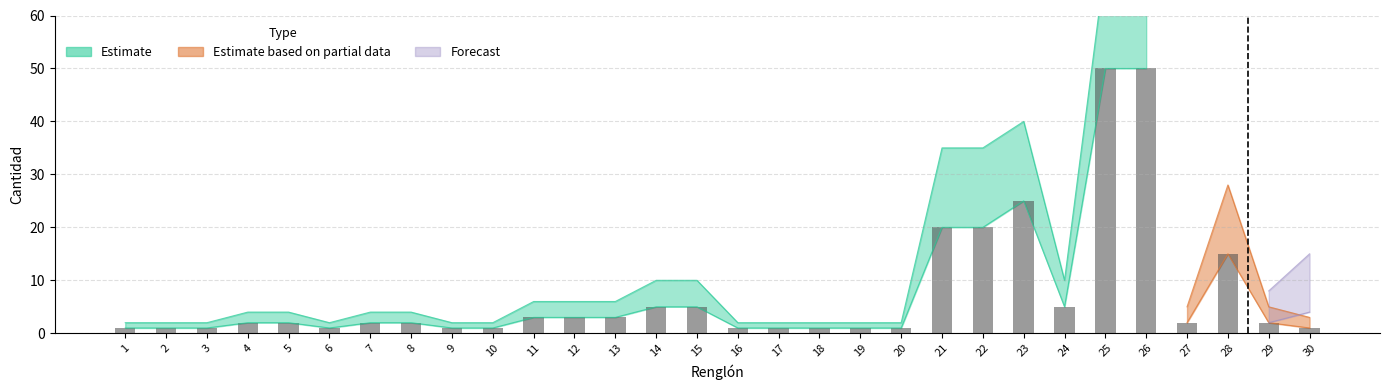

At which label does the data first exceed 2?

11